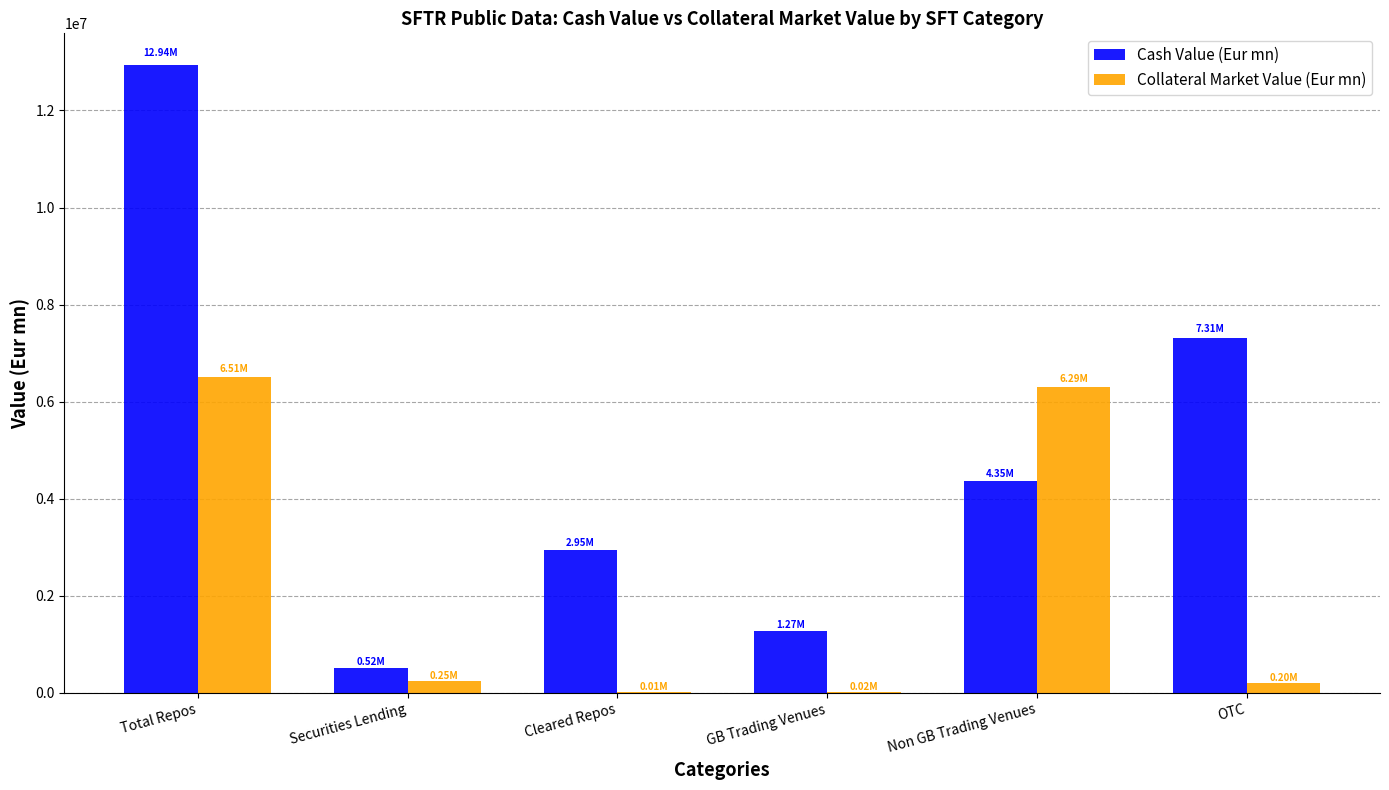

How many data points in Cash Value (Eur mn) are above 4354902?

3